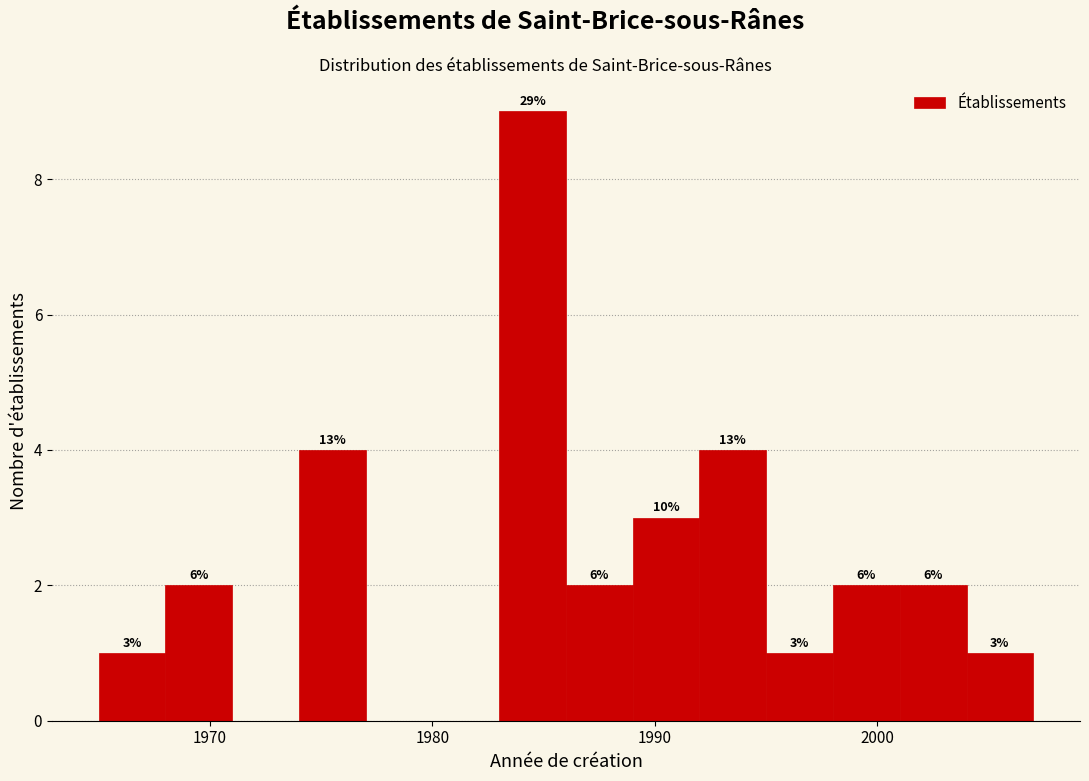

Around what value on the x-axis is the tallest bar? Give the approximate position of its centre, as read against the axis.

1985